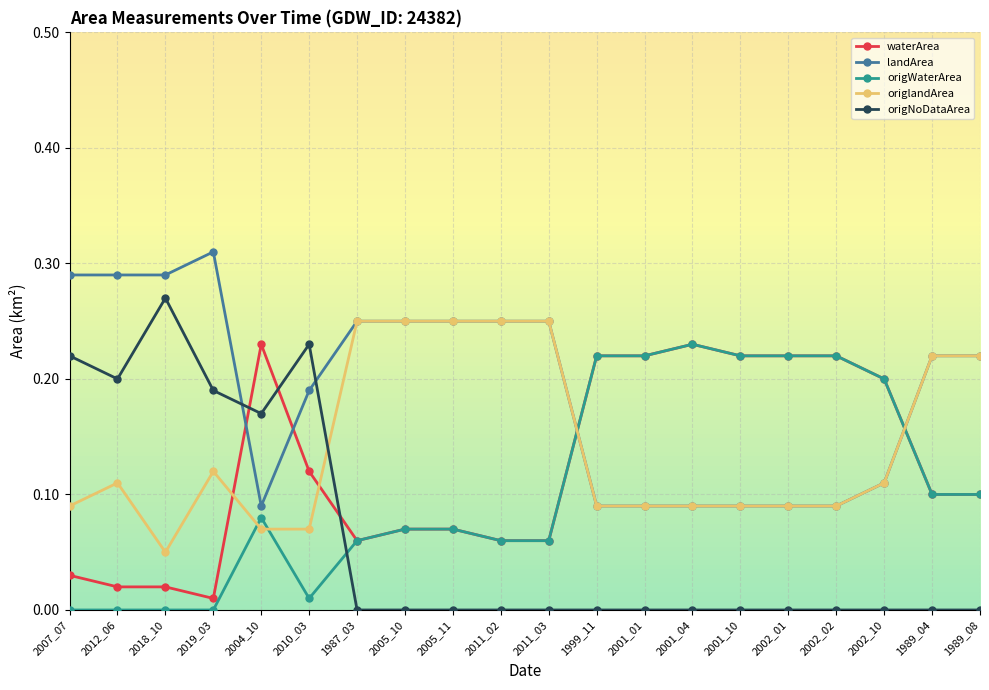

What is the label of the 18th point from the right?

2018_10